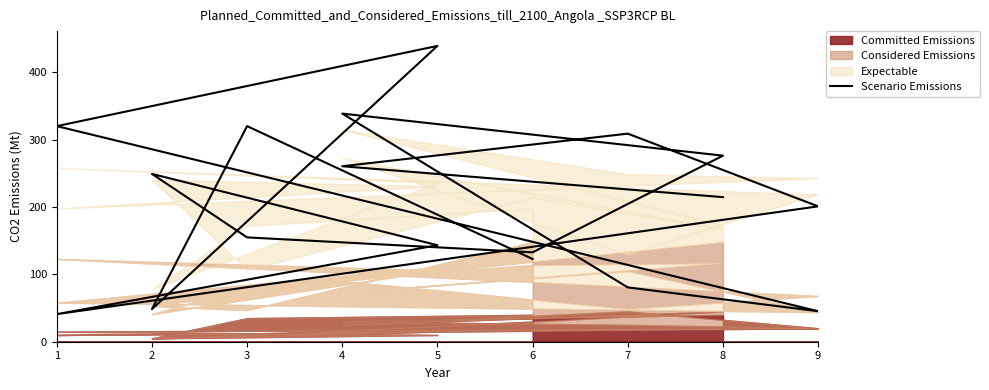

What is the change in value from 9 to 8?

+75.3